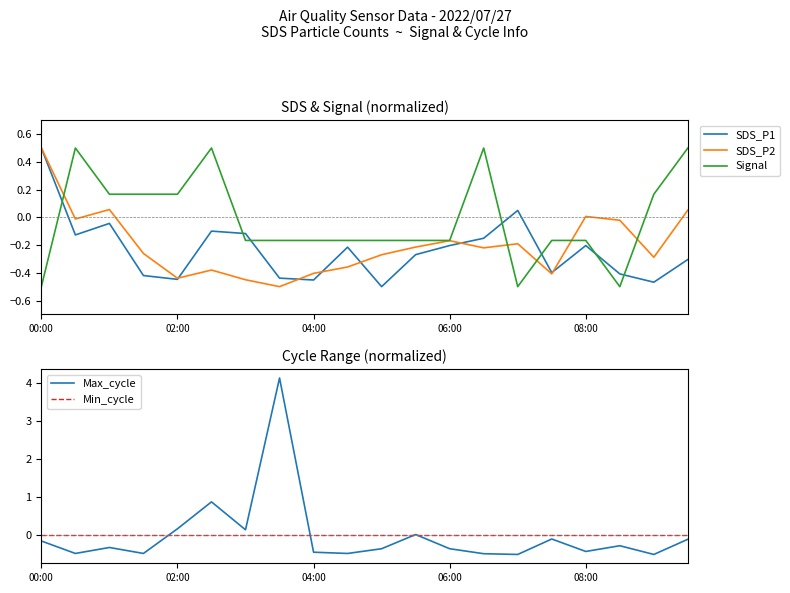

How many interior local peaks does the Max_cycle series have?

6